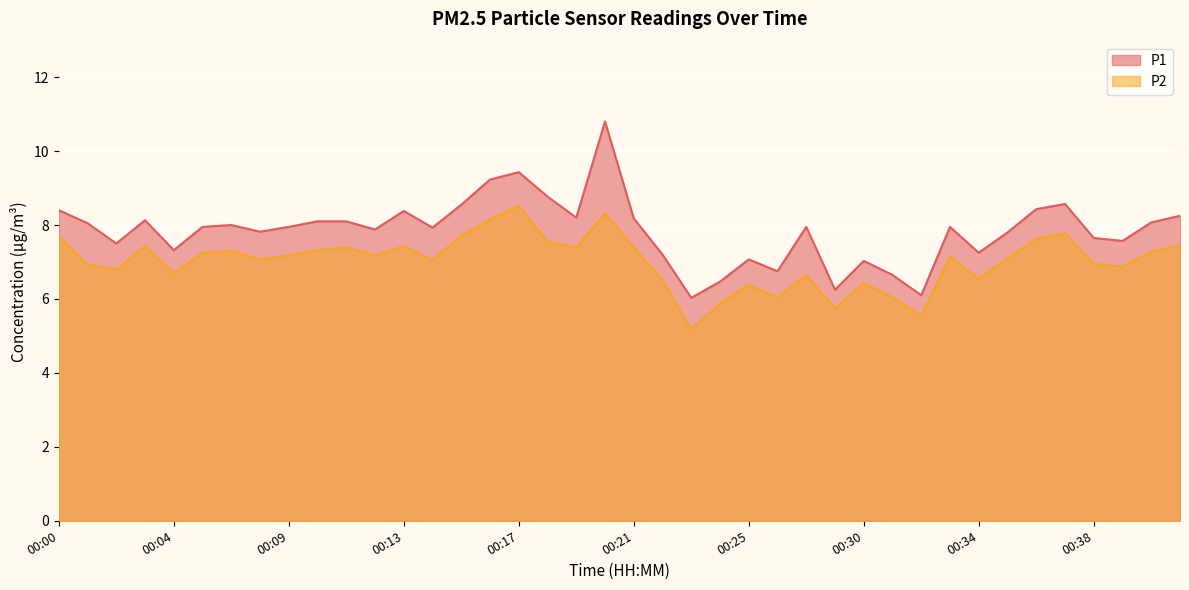

Which has a higher value, 00:39 or 00:29?

00:39